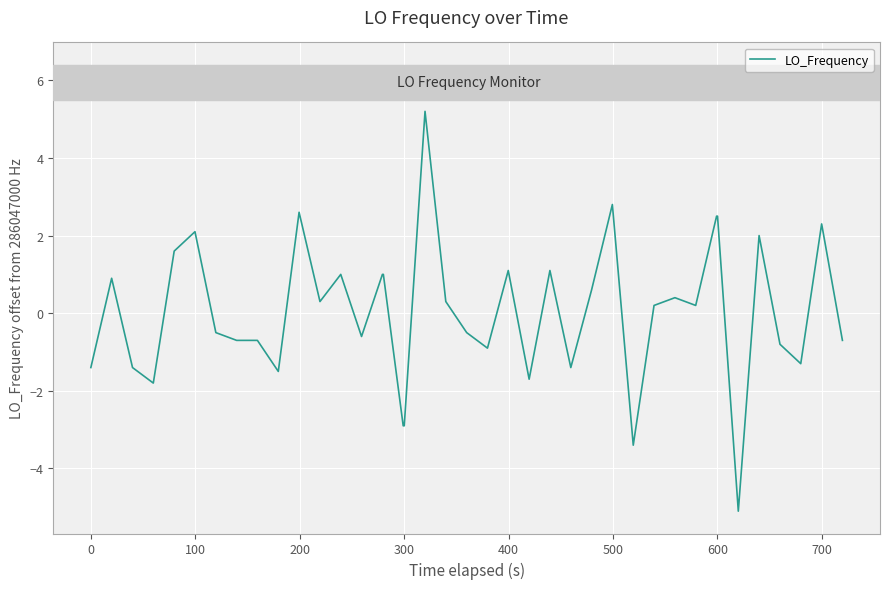

How many positive values are there?

21